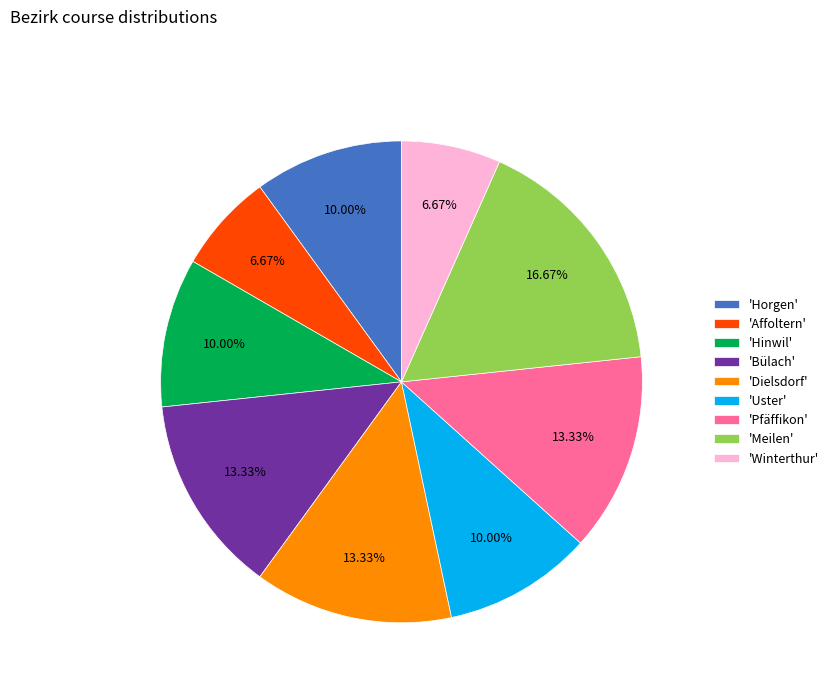

Which slice is the largest?

'Meilen'